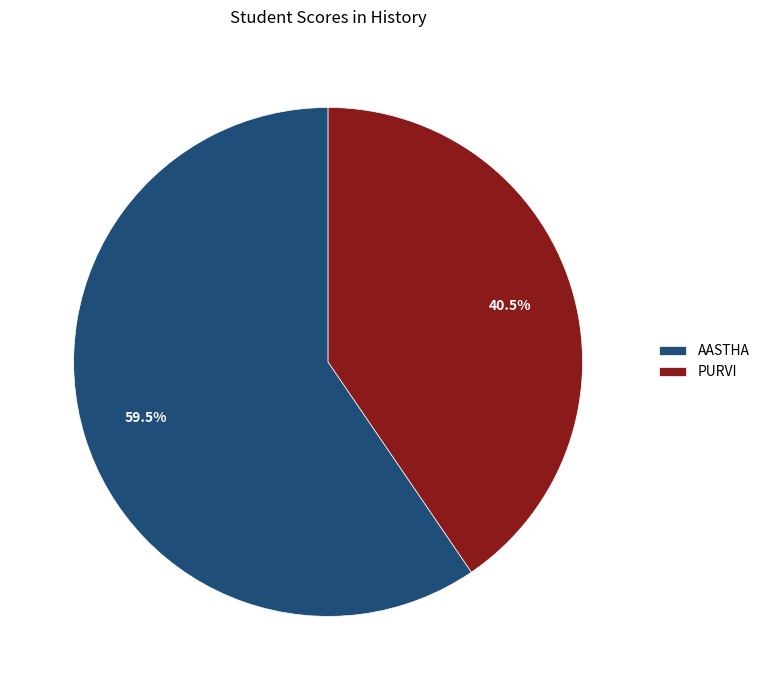

Is it true that AASTHA is 72% of the pie?

False